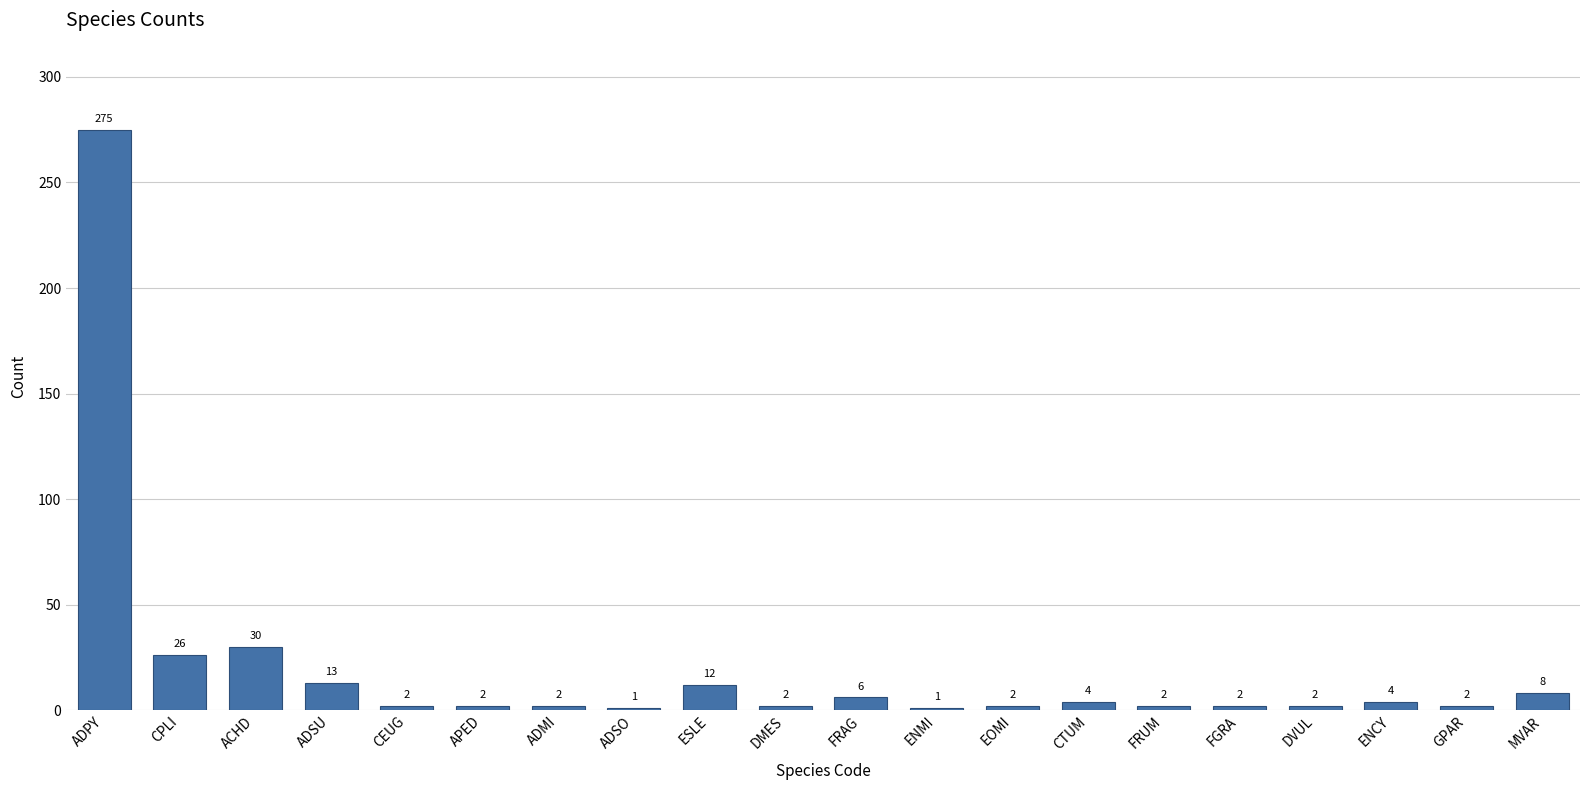

The value at ESLE is 12. True or false?

True